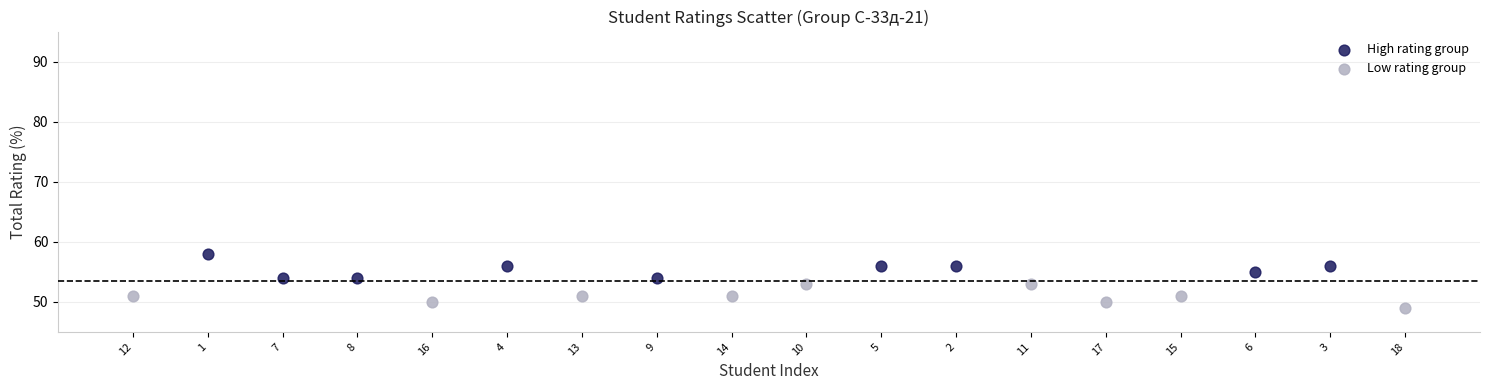

Which series contains the lowest Y value?

Low rating group